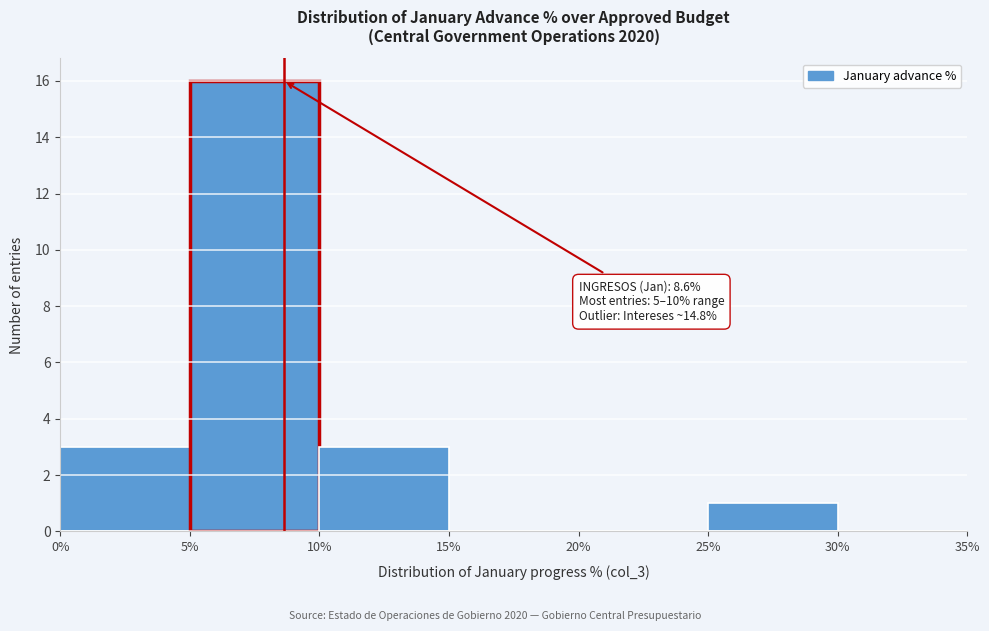

Over which range of the x-axis is the bar tallest?

5% to 10%